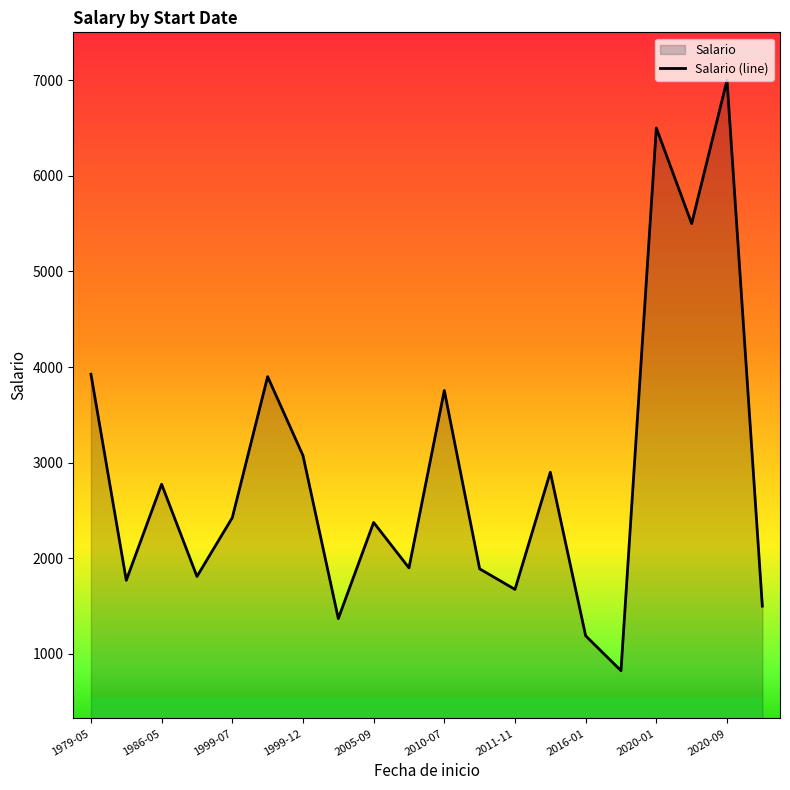

What is the difference between the maximum and minimum values?

6175